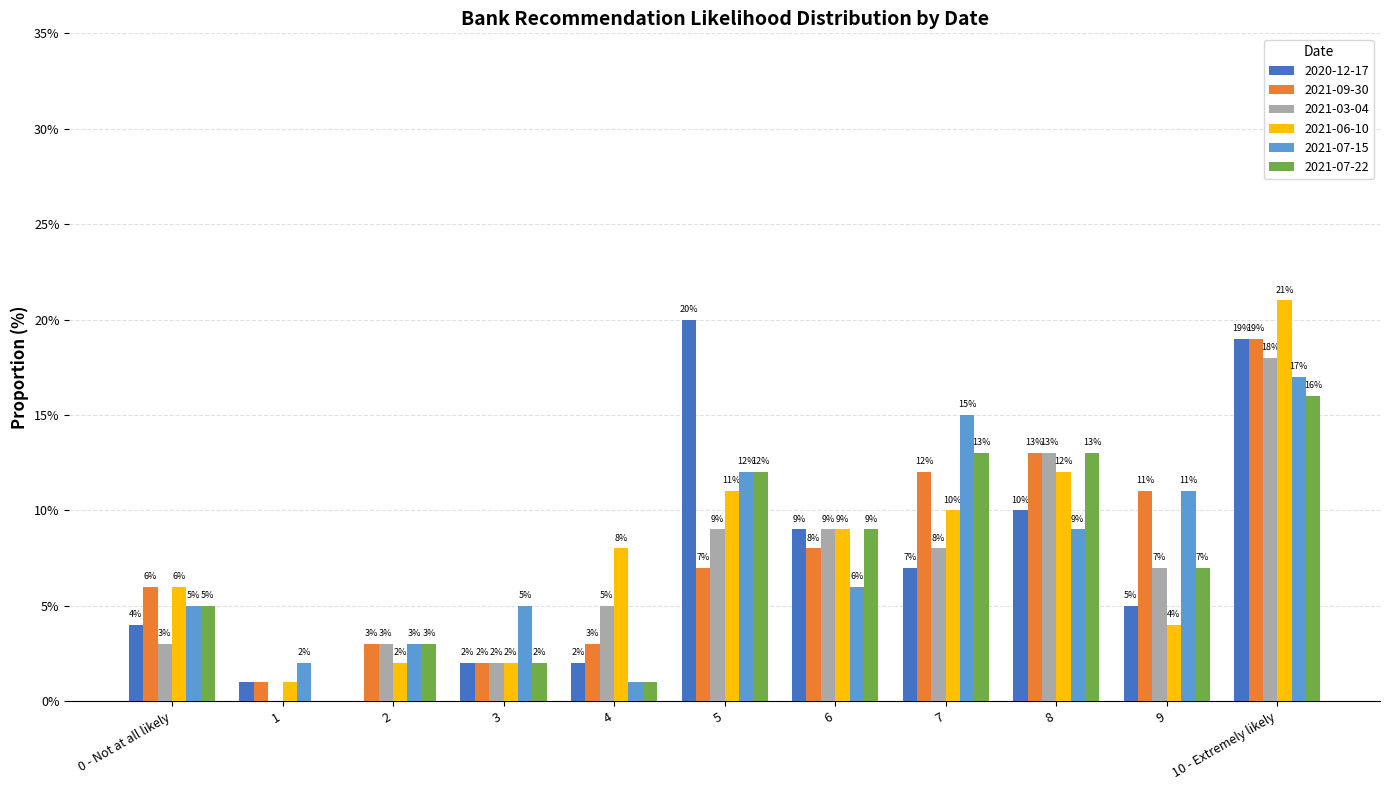

What is the sum of the 2020-12-17 values at 4 and 2?

2.0